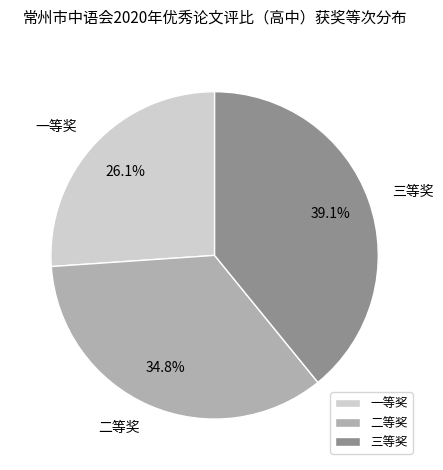

Which has a higher value, 二等奖 or 三等奖?

三等奖